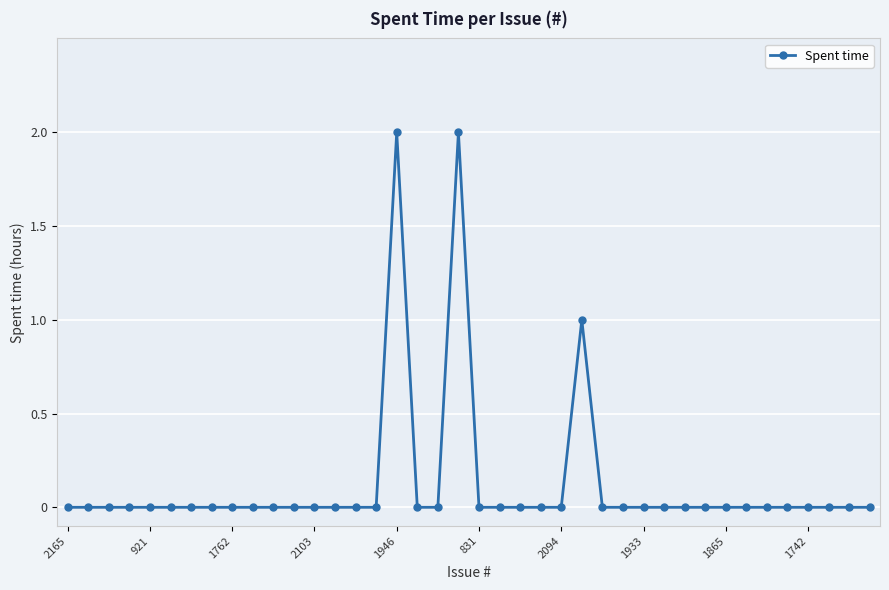

What is the sum of all values?

5